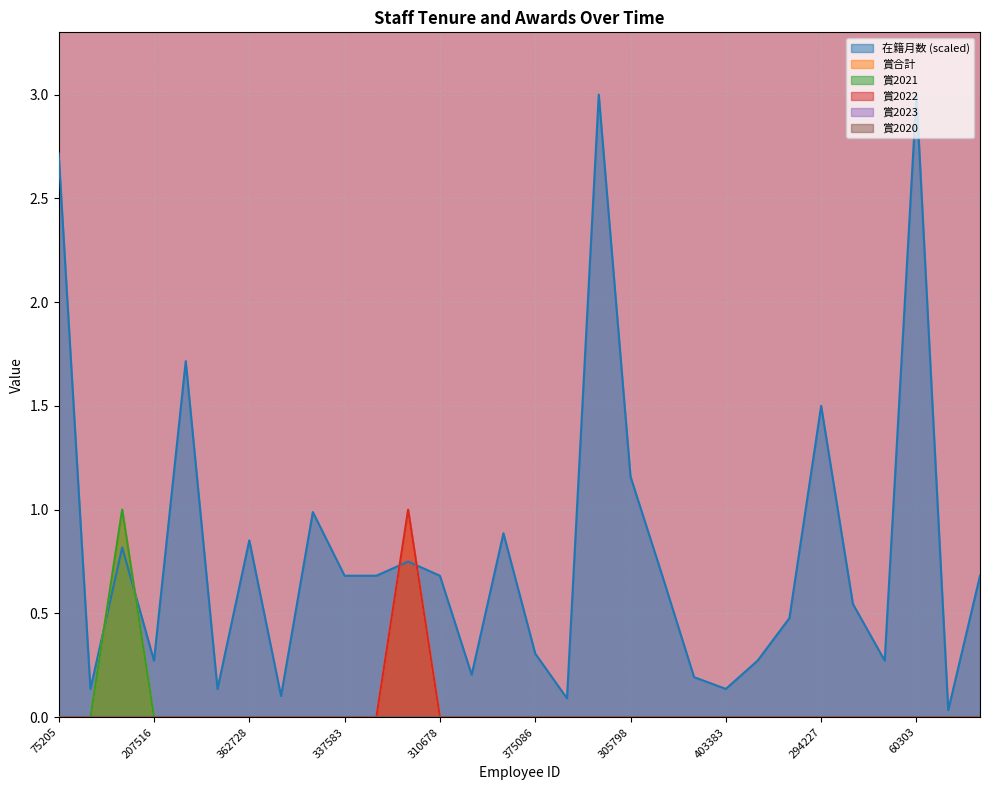

What is the sum of all 賞2021 values?

1.0